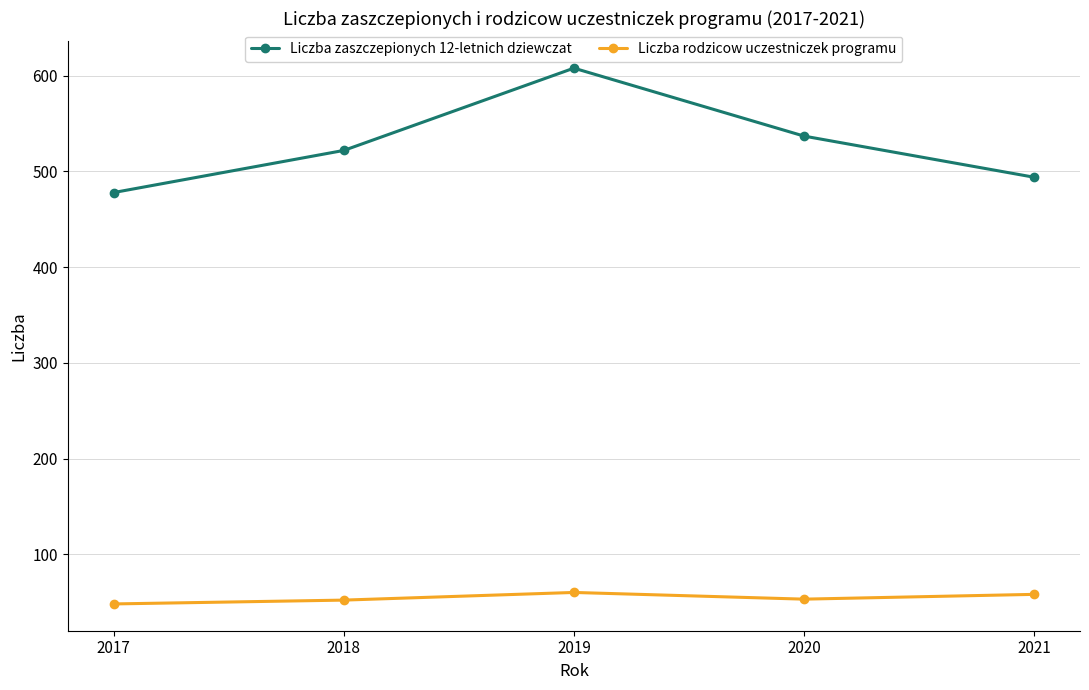

What is the difference between the Liczba zaszczepionych 12-letnich dziewczat values at 2020 and 2017?

59